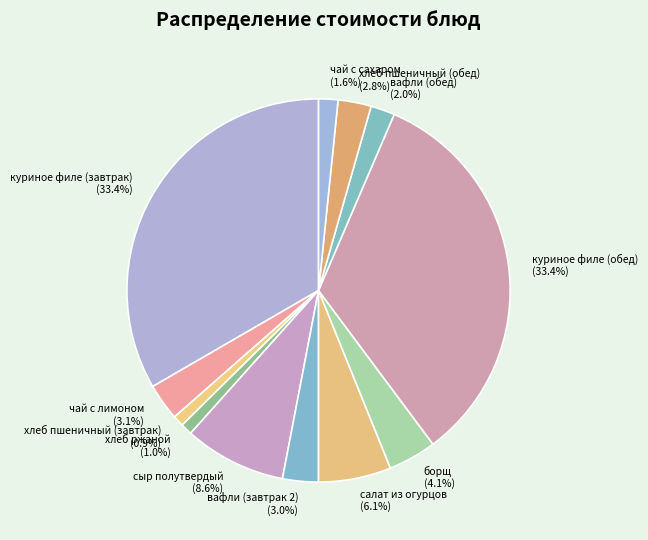

What percentage is the хлеб пшеничный (завтрак) slice, to the nearest percent?

1%